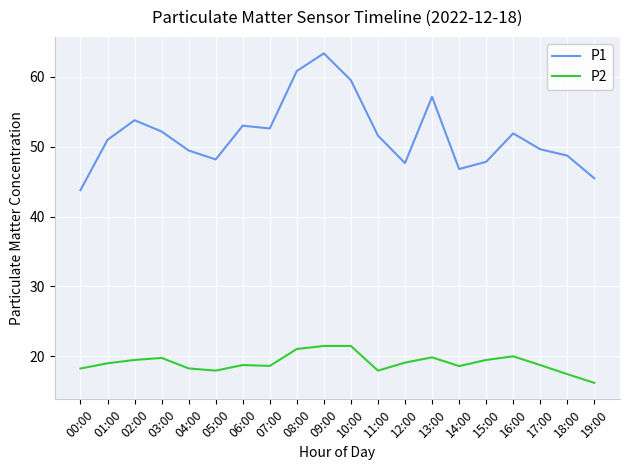

What is the sum of the P1 values at 13:00 and 04:00?

106.6